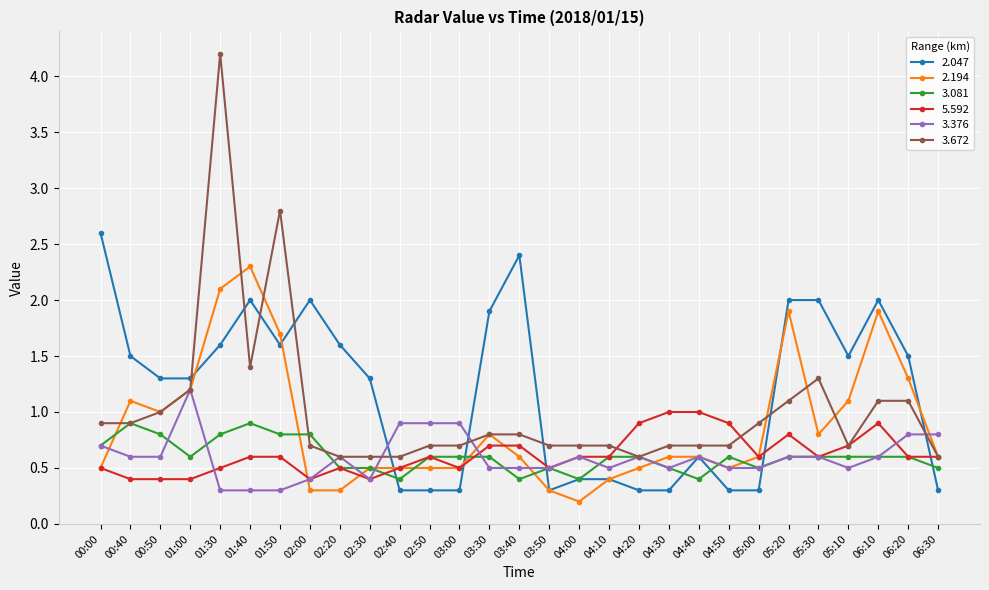

Reading left to right, transcribe all the data shown in this chart.

2.047: 00:00=2.6	00:40=1.5	00:50=1.3	01:00=1.3	01:30=1.6	01:40=2.0	01:50=1.6	02:00=2.0	02:20=1.6	02:30=1.3	02:40=0.3	02:50=0.3	03:00=0.3	03:30=1.9	03:40=2.4	03:50=0.3	04:00=0.4	04:10=0.4	04:20=0.3	04:30=0.3	04:40=0.6	04:50=0.3	05:00=0.3	05:20=2.0	05:30=2.0	05:10=1.5	06:10=2.0	06:20=1.5	06:30=0.3
2.194: 00:00=0.5	00:40=1.1	00:50=1.0	01:00=1.2	01:30=2.1	01:40=2.3	01:50=1.7	02:00=0.3	02:20=0.3	02:30=0.5	02:40=0.5	02:50=0.5	03:00=0.5	03:30=0.8	03:40=0.6	03:50=0.3	04:00=0.2	04:10=0.4	04:20=0.5	04:30=0.6	04:40=0.6	04:50=0.5	05:00=0.6	05:20=1.9	05:30=0.8	05:10=1.1	06:10=1.9	06:20=1.3	06:30=0.6
3.081: 00:00=0.7	00:40=0.9	00:50=0.8	01:00=0.6	01:30=0.8	01:40=0.9	01:50=0.8	02:00=0.8	02:20=0.5	02:30=0.5	02:40=0.4	02:50=0.6	03:00=0.6	03:30=0.6	03:40=0.4	03:50=0.5	04:00=0.4	04:10=0.6	04:20=0.6	04:30=0.5	04:40=0.4	04:50=0.6	05:00=0.5	05:20=0.6	05:30=0.6	05:10=0.6	06:10=0.6	06:20=0.6	06:30=0.5
5.592: 00:00=0.5	00:40=0.4	00:50=0.4	01:00=0.4	01:30=0.5	01:40=0.6	01:50=0.6	02:00=0.4	02:20=0.5	02:30=0.4	02:40=0.5	02:50=0.6	03:00=0.5	03:30=0.7	03:40=0.7	03:50=0.5	04:00=0.6	04:10=0.6	04:20=0.9	04:30=1.0	04:40=1.0	04:50=0.9	05:00=0.6	05:20=0.8	05:30=0.6	05:10=0.7	06:10=0.9	06:20=0.6	06:30=0.6
3.376: 00:00=0.7	00:40=0.6	00:50=0.6	01:00=1.2	01:30=0.3	01:40=0.3	01:50=0.3	02:00=0.4	02:20=0.6	02:30=0.4	02:40=0.9	02:50=0.9	03:00=0.9	03:30=0.5	03:40=0.5	03:50=0.5	04:00=0.6	04:10=0.5	04:20=0.6	04:30=0.5	04:40=0.6	04:50=0.5	05:00=0.5	05:20=0.6	05:30=0.6	05:10=0.5	06:10=0.6	06:20=0.8	06:30=0.8
3.672: 00:00=0.9	00:40=0.9	00:50=1.0	01:00=1.2	01:30=4.2	01:40=1.4	01:50=2.8	02:00=0.7	02:20=0.6	02:30=0.6	02:40=0.6	02:50=0.7	03:00=0.7	03:30=0.8	03:40=0.8	03:50=0.7	04:00=0.7	04:10=0.7	04:20=0.6	04:30=0.7	04:40=0.7	04:50=0.7	05:00=0.9	05:20=1.1	05:30=1.3	05:10=0.7	06:10=1.1	06:20=1.1	06:30=0.6